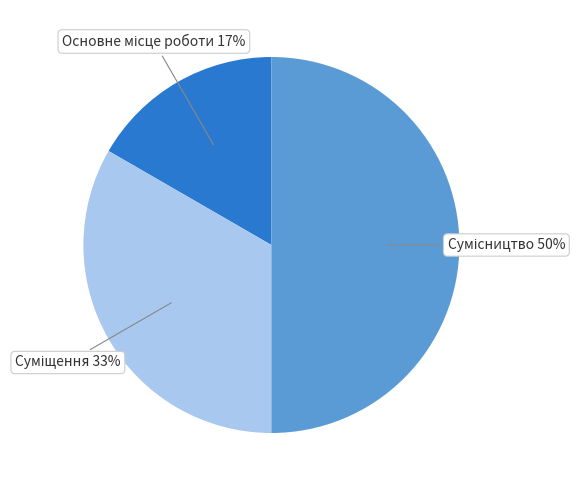

To the nearest percent, what is the difference between the largest and smallest slice percentages?

33%